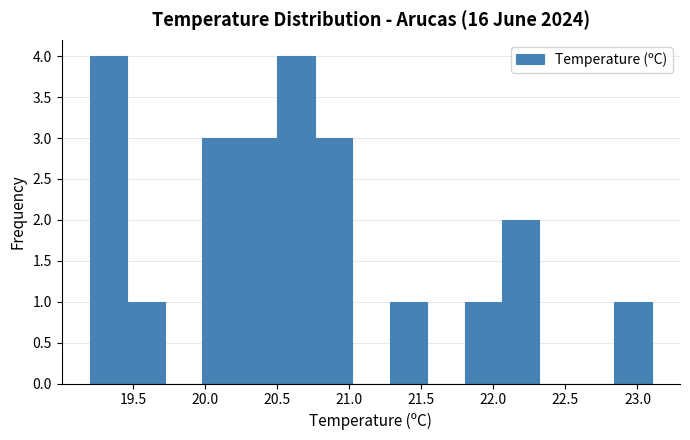

Reading left to right, list every bar in this chart as the range it spans on the x-axis followed by its height. Neither the bar edges nor the heights are printed on the chart, so give them approximately, as read against the axes.

19.20 to 19.46: 4
19.46 to 19.72: 1
19.72 to 19.98: 0
19.98 to 20.24: 3
20.24 to 20.50: 3
20.50 to 20.76: 4
20.76 to 21.02: 3
21.02 to 21.28: 0
21.28 to 21.54: 1
21.54 to 21.80: 0
21.80 to 22.06: 1
22.06 to 22.32: 2
22.32 to 22.58: 0
22.58 to 22.84: 0
22.84 to 23.10: 1